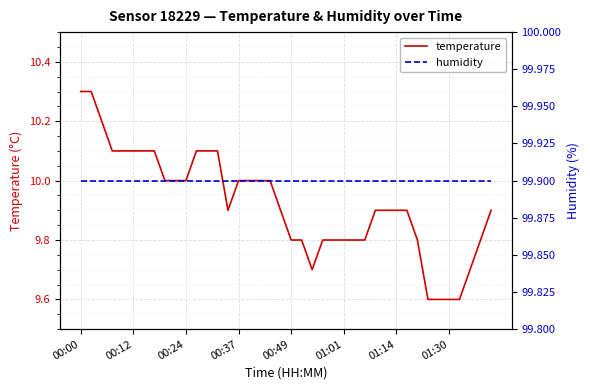

Is it true that temperature equals 17.6 at 00:12?

False